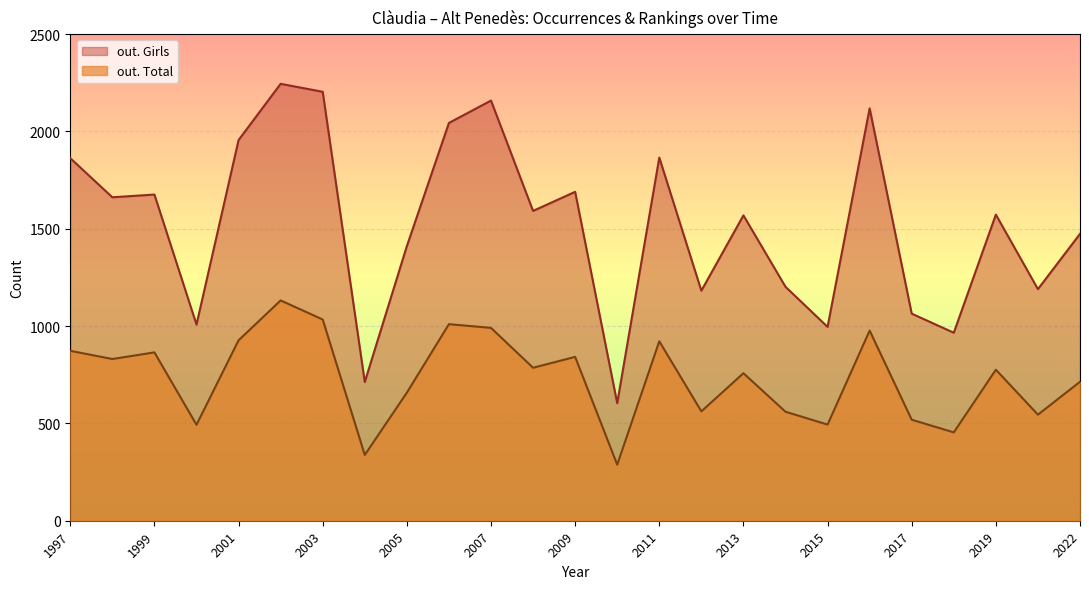

Rank the series by their maximum value, from highest to lowest.

out. Girls, out. Total